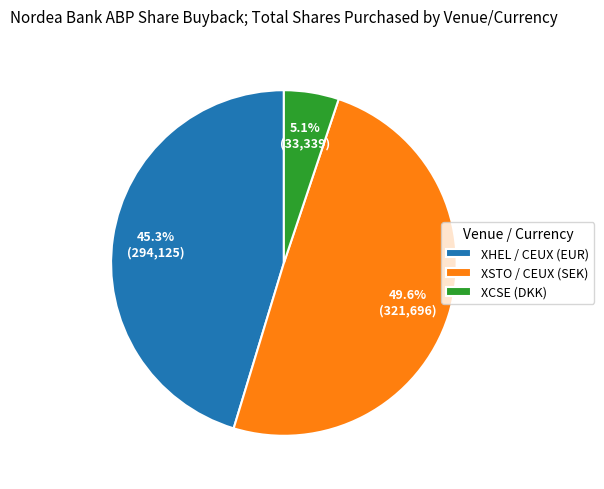

What is the largest slice in the pie chart?

XSTO / CEUX (SEK)